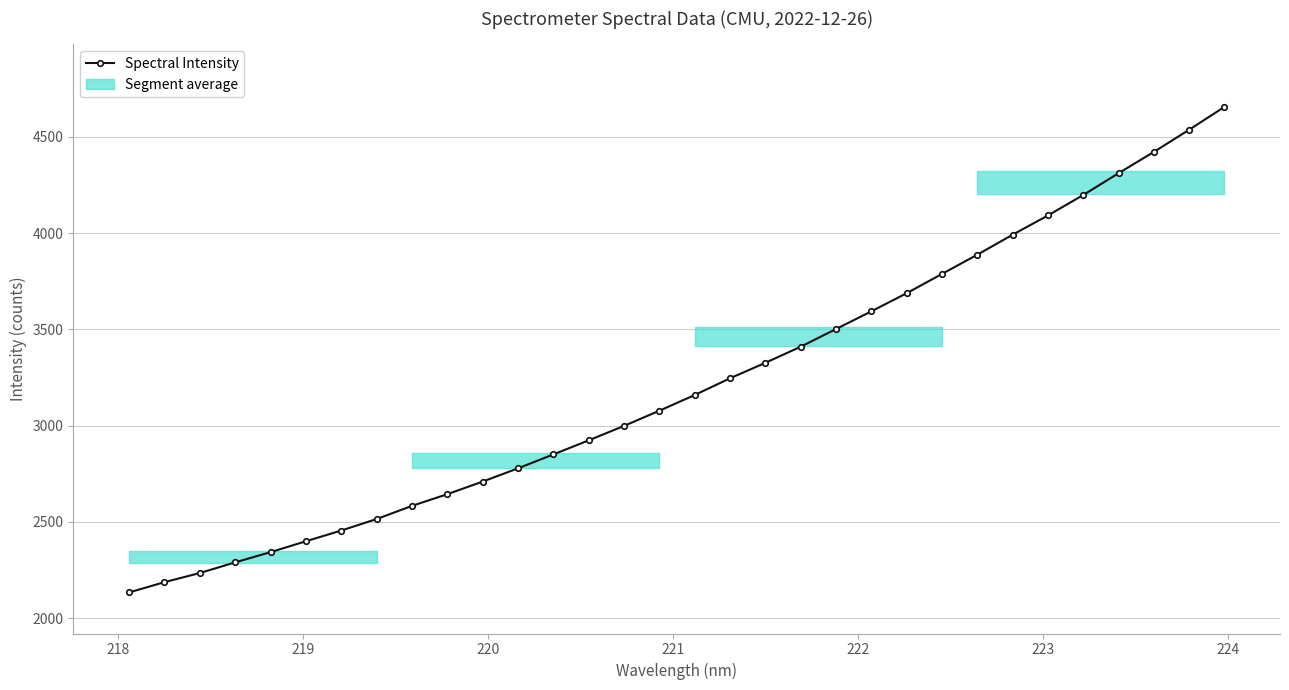

What is the value of the Spectral Intensity point at the 16th from the left?

3077.3